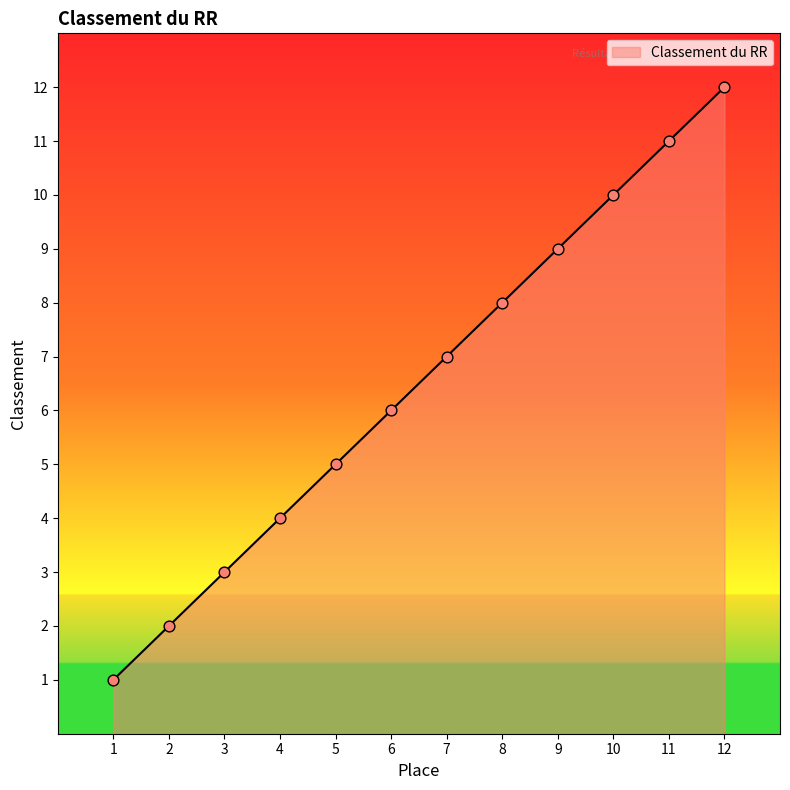

Approximately how many times larger is the value at 6 compared to 12?

0.5